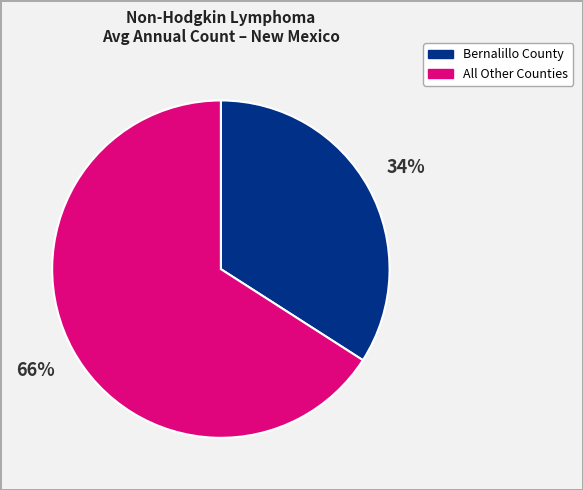

To the nearest percent, what is the average slice percentage?

50%